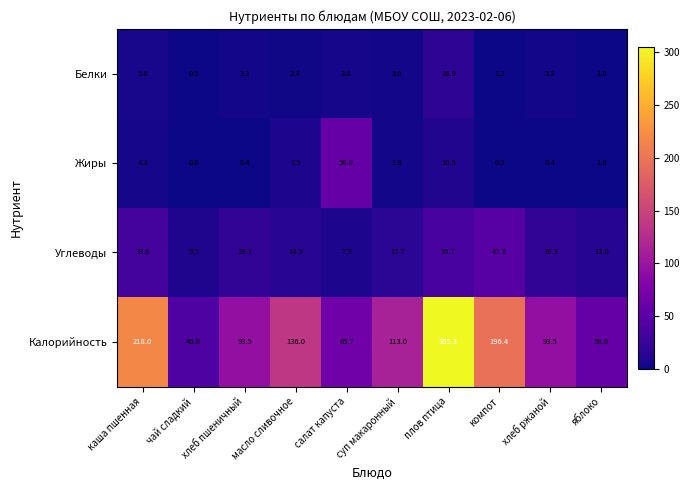

Which series has the largest range (max minus min)?

Калорийность